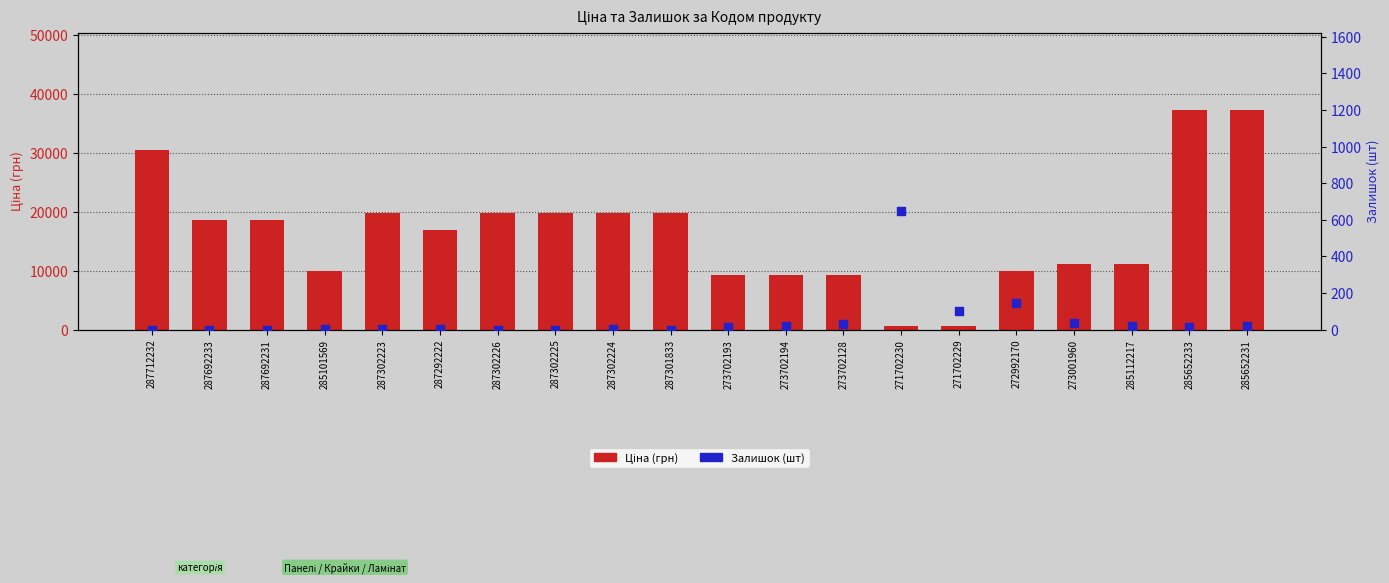

At how many categories does at least one series exceed 35223?

2